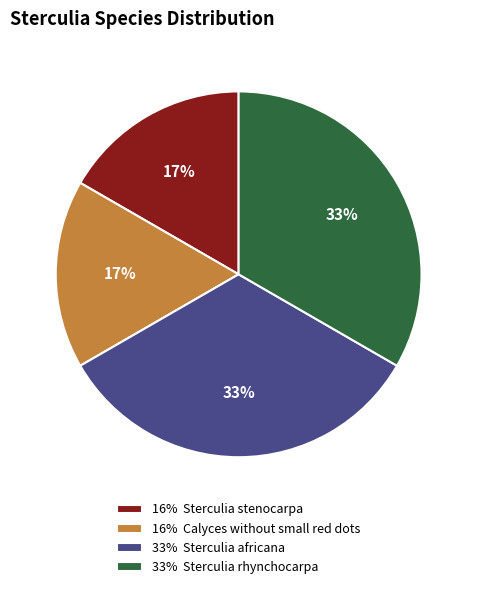

Is it true that 16% Sterculia stenocarpa is 5% of the pie?

False